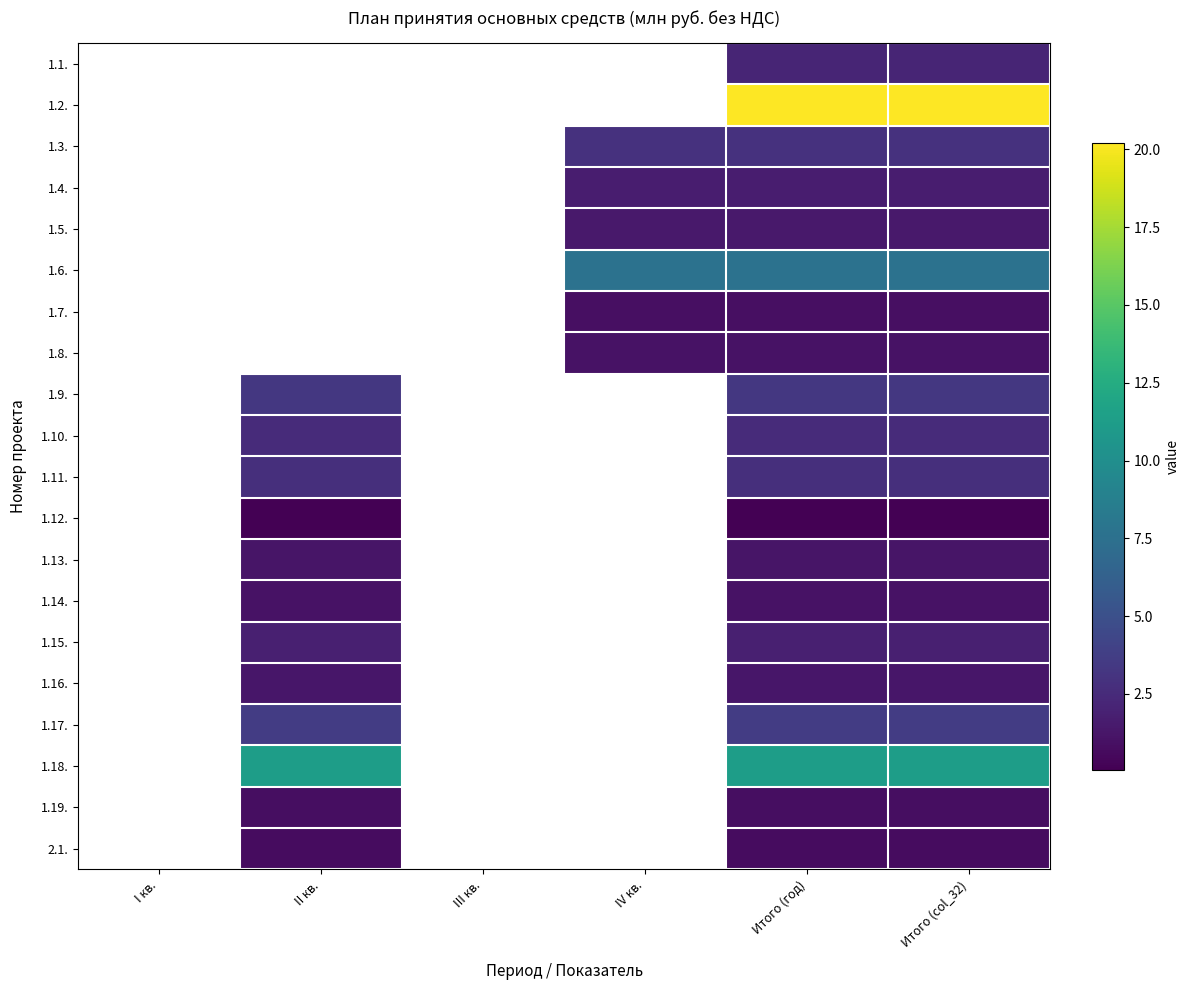

How many distinct data groups are displayed?

20